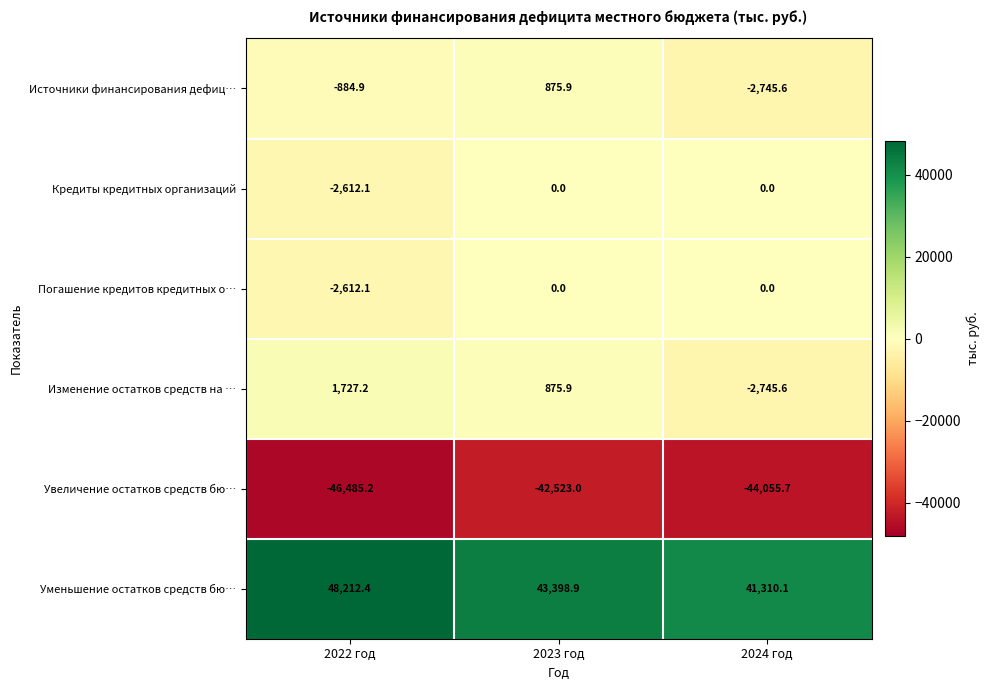

At which category is the sum across all series the highest?

2023 год